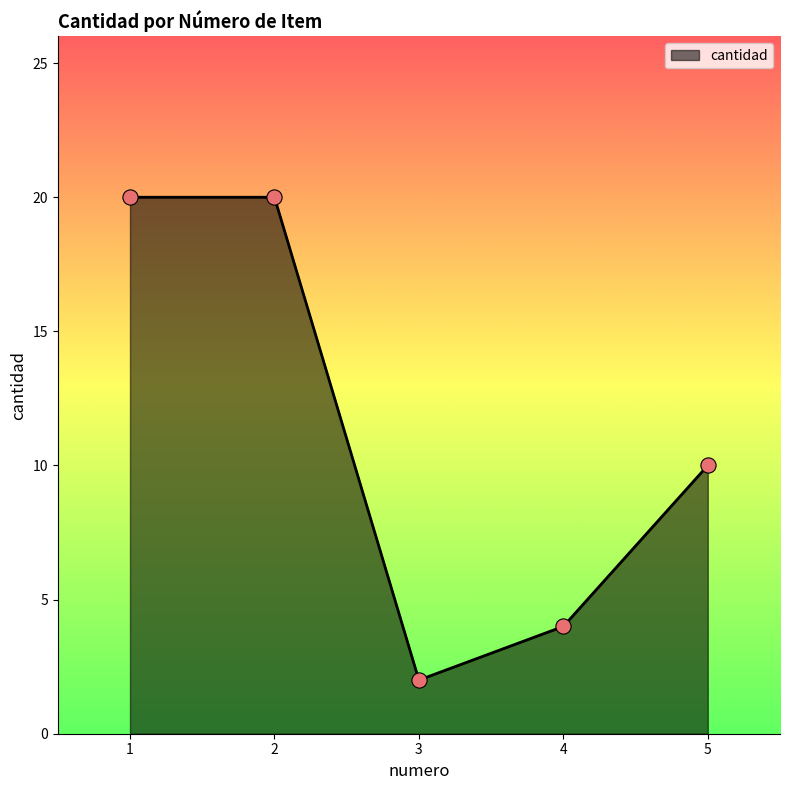

Between 2 and 3, which is larger?

2